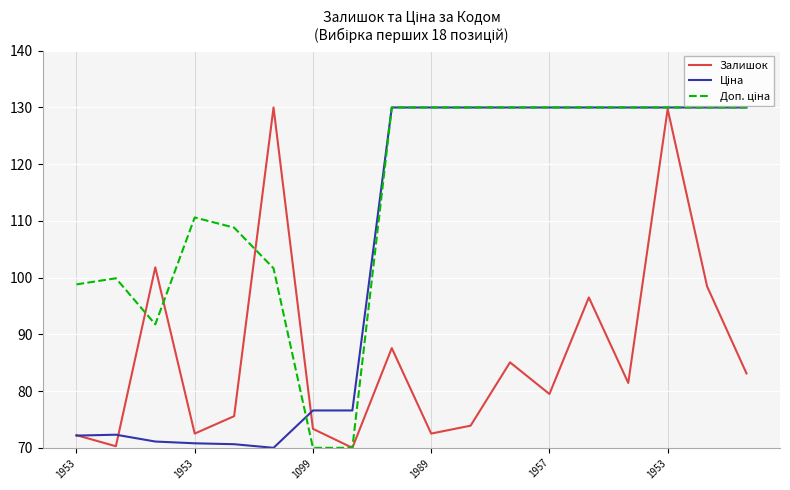

What is the greatest value displayed?

130.0